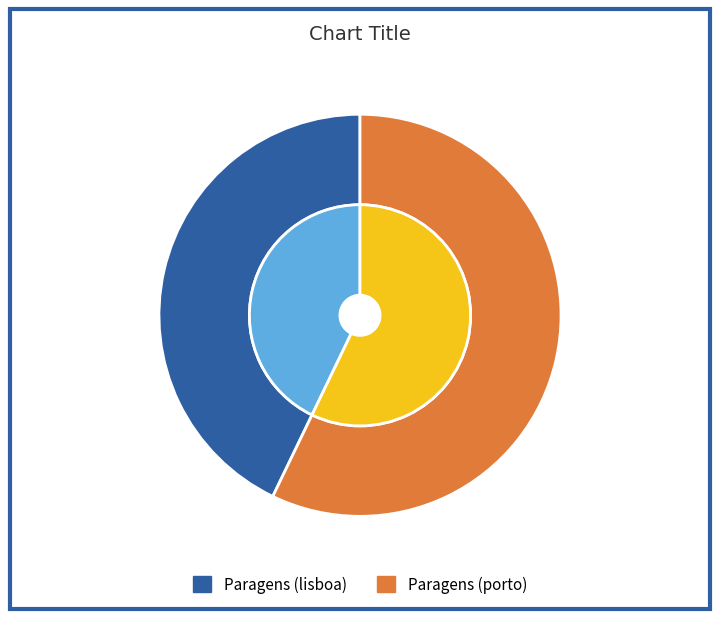

Does any single category account for the majority?

Yes